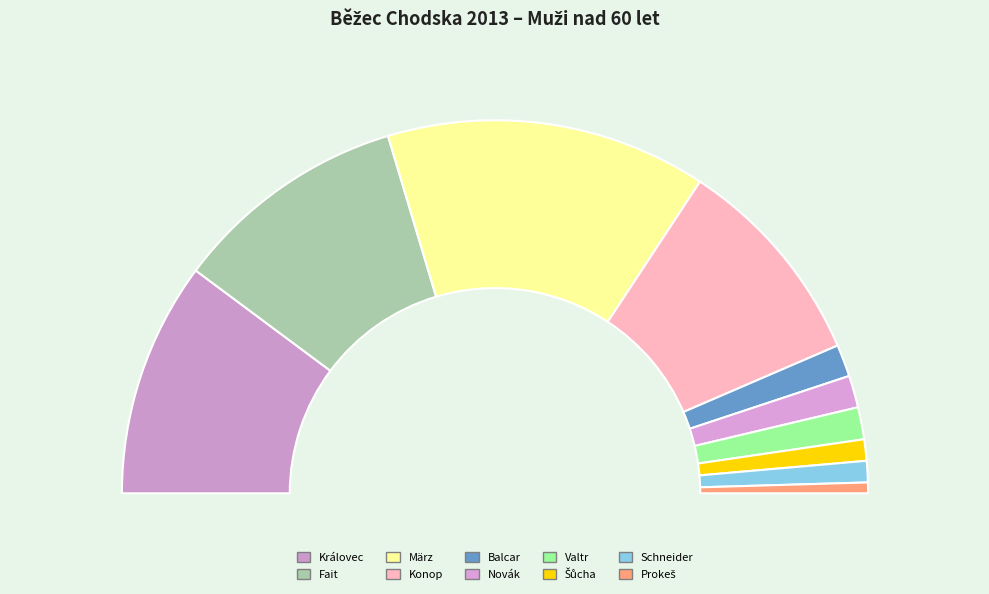

How many slices are in this pie chart?

10